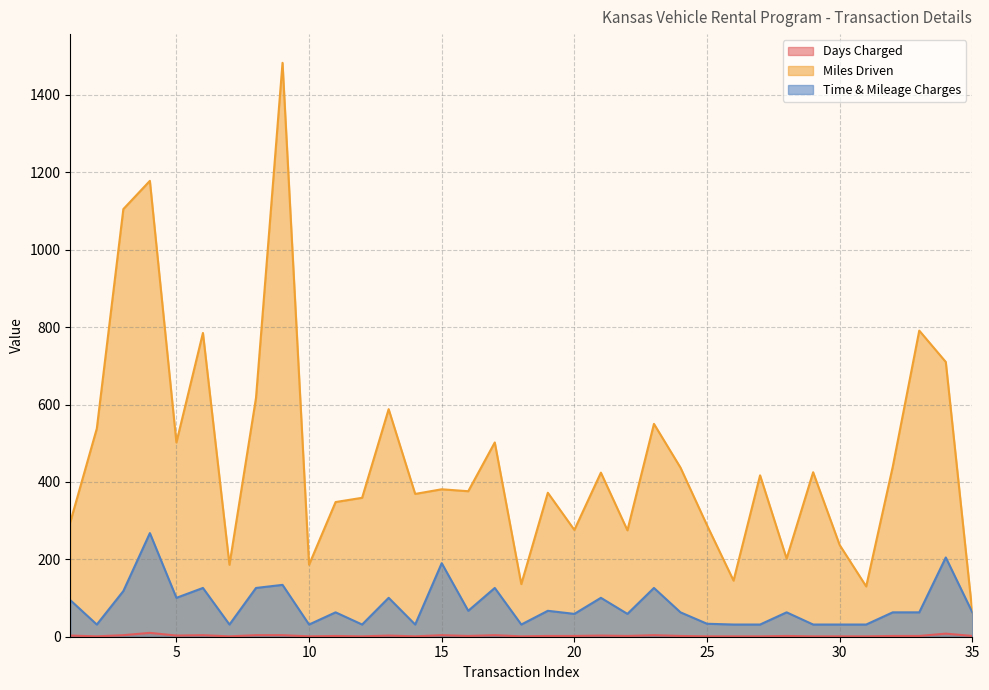

Where is the first local maximum for Days Charged?

4